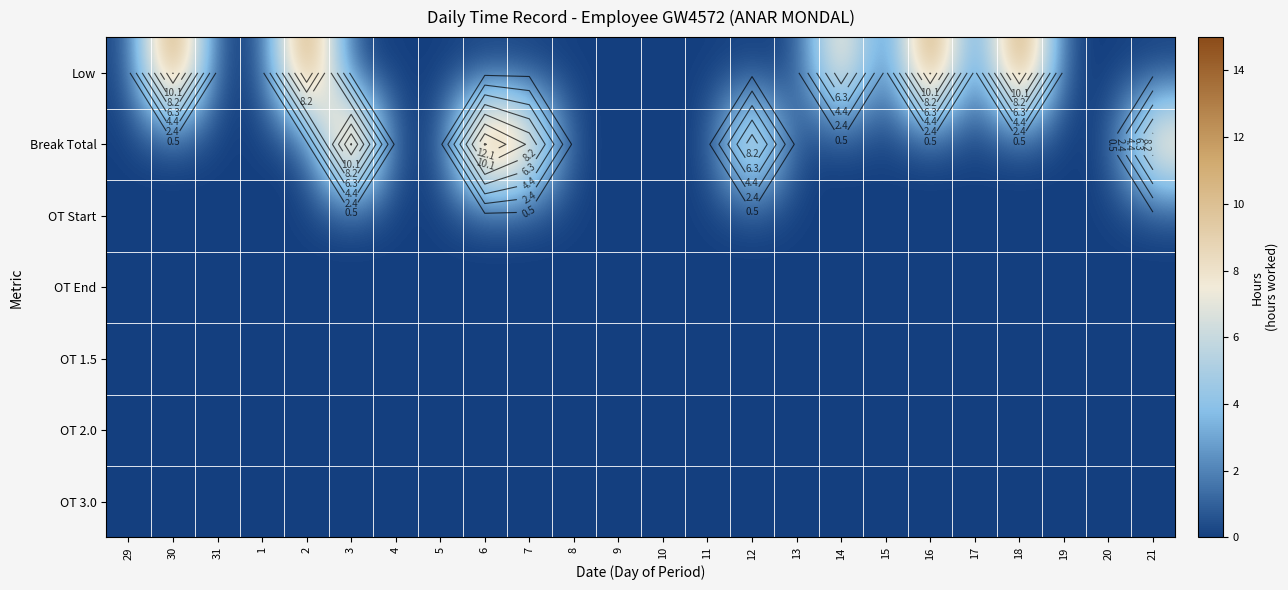

Between 29 and 5, which series saw the biggest shift?

Low